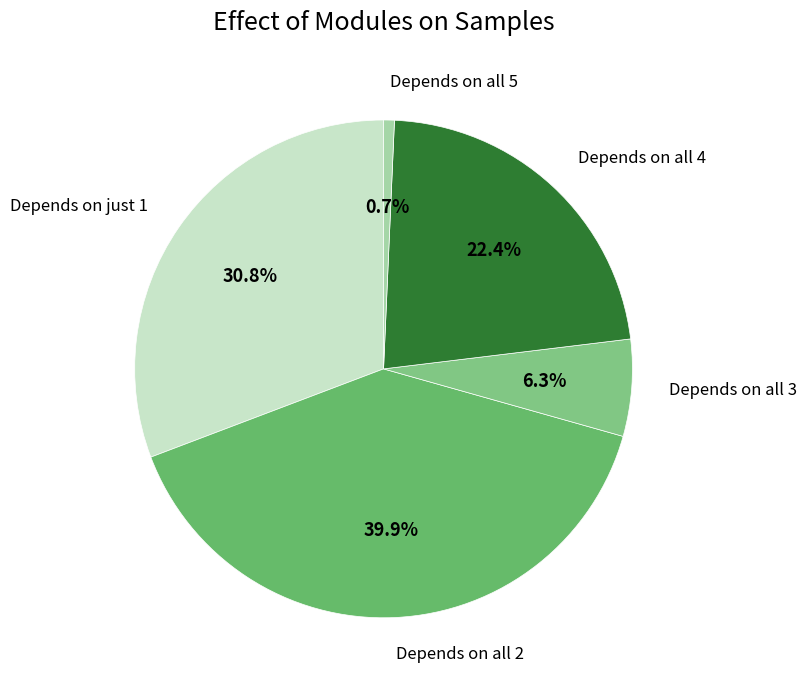

How many slices are in this pie chart?

5